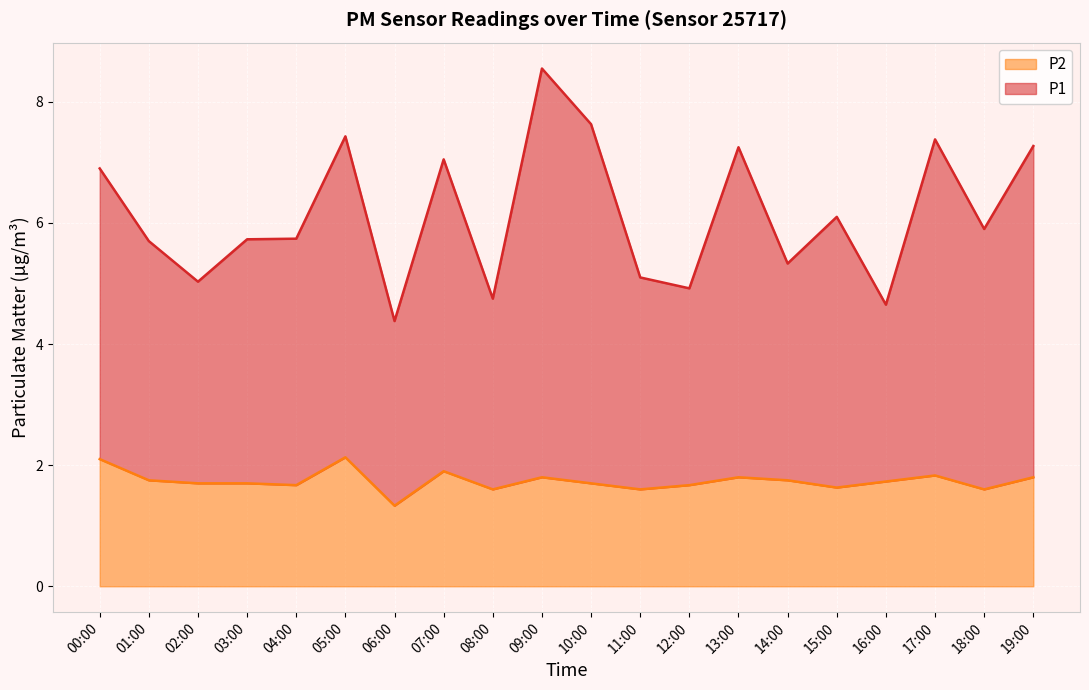

In P1, how many points are lower than both neighbors (excluding endpoints)?

7